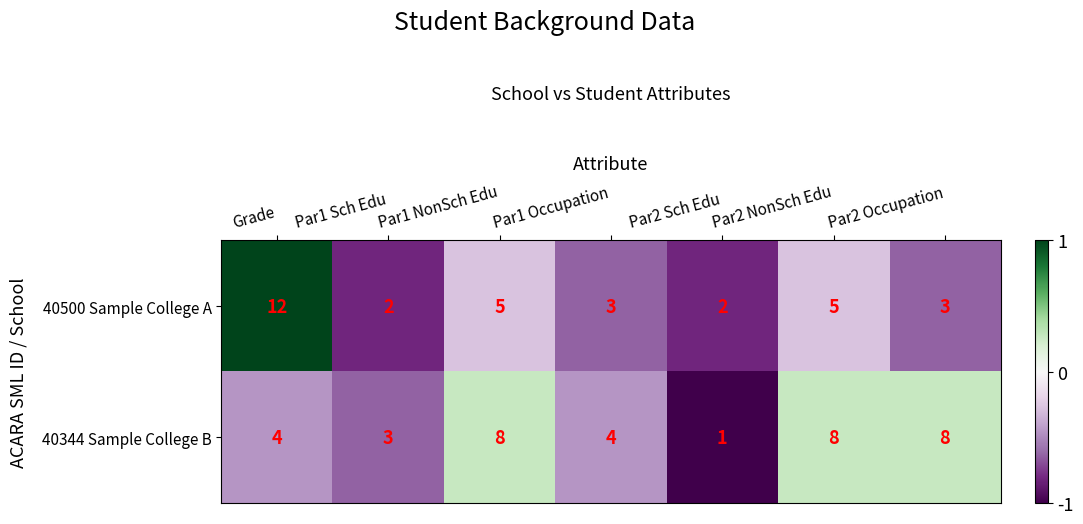

The value of 40500 Sample College A at Par2 Occupation is 4. True or false?

False